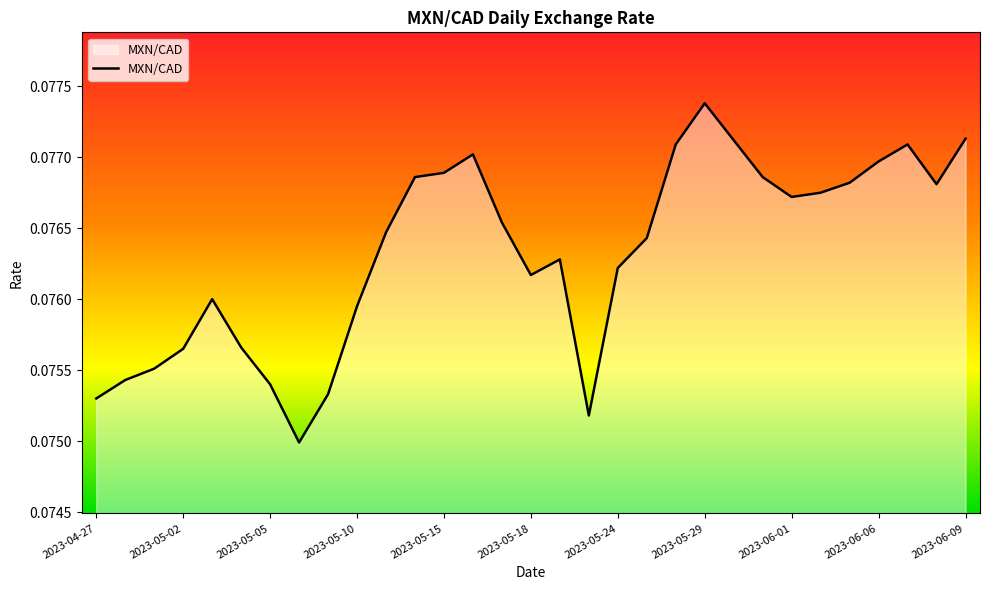

True or false: there are more than 2 points higher than both neighbors.

True